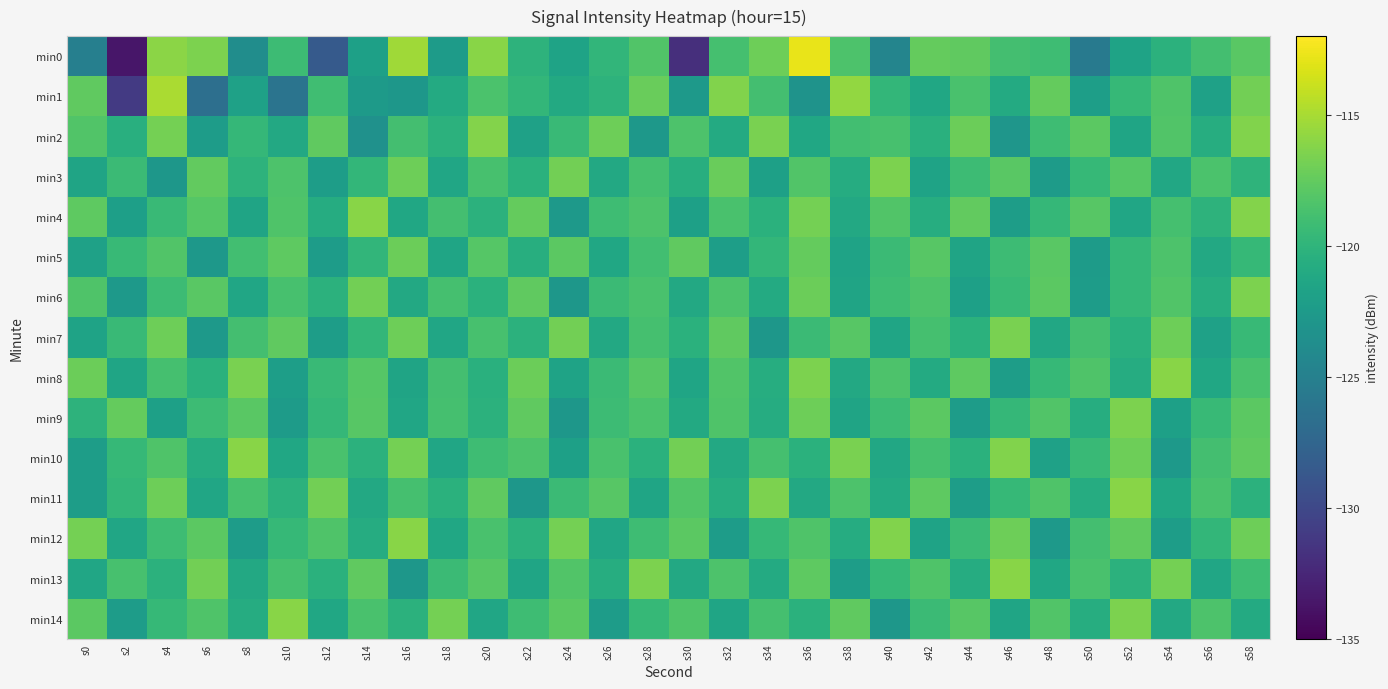

What is the difference between the highest and lowest values at s10?

10.1